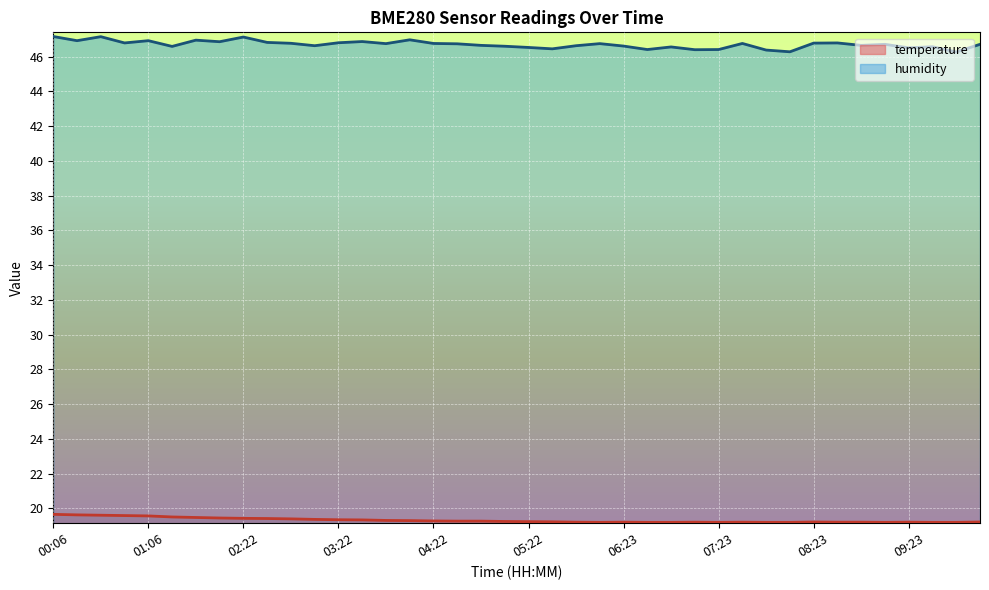

Which category has the lowest value across all series?

06:08